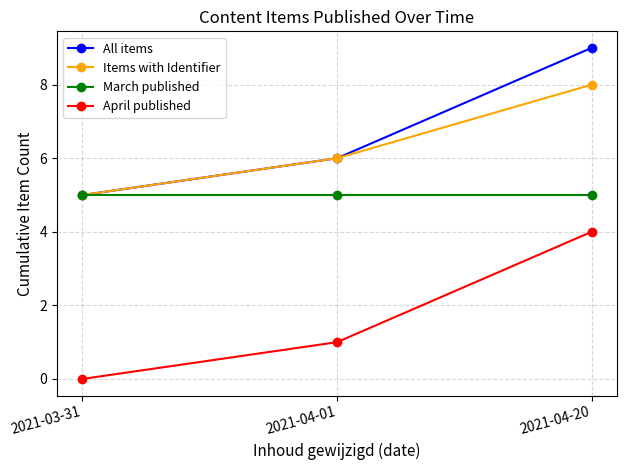

What is the minimum value for All items?

5